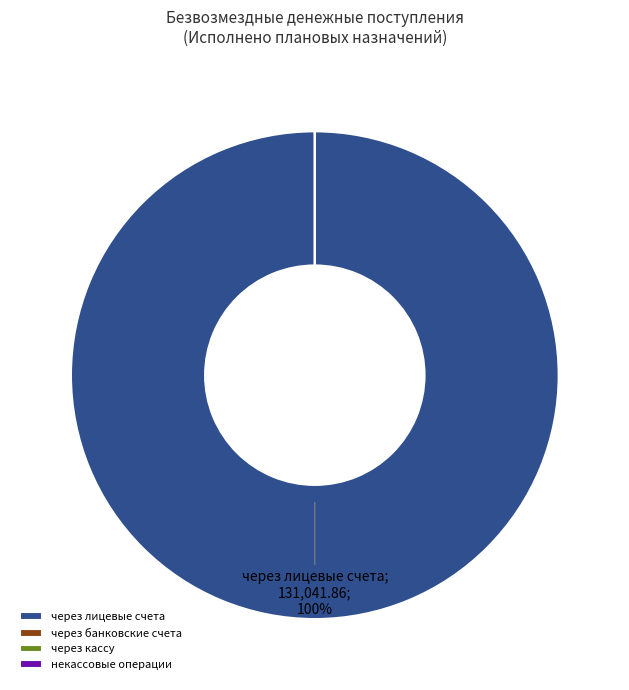

Which category has the biggest portion of the pie?

через лицевые счета